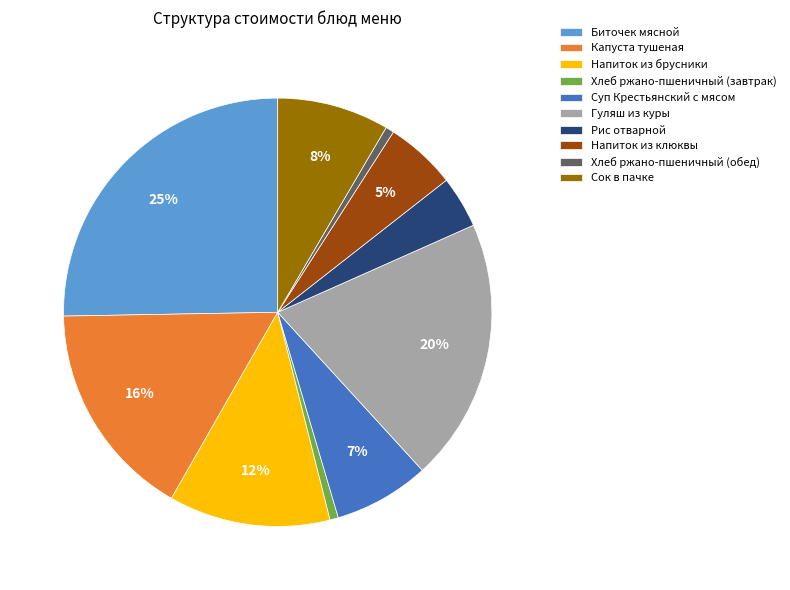

Does Рис отварной account for over 50% of the chart?

No